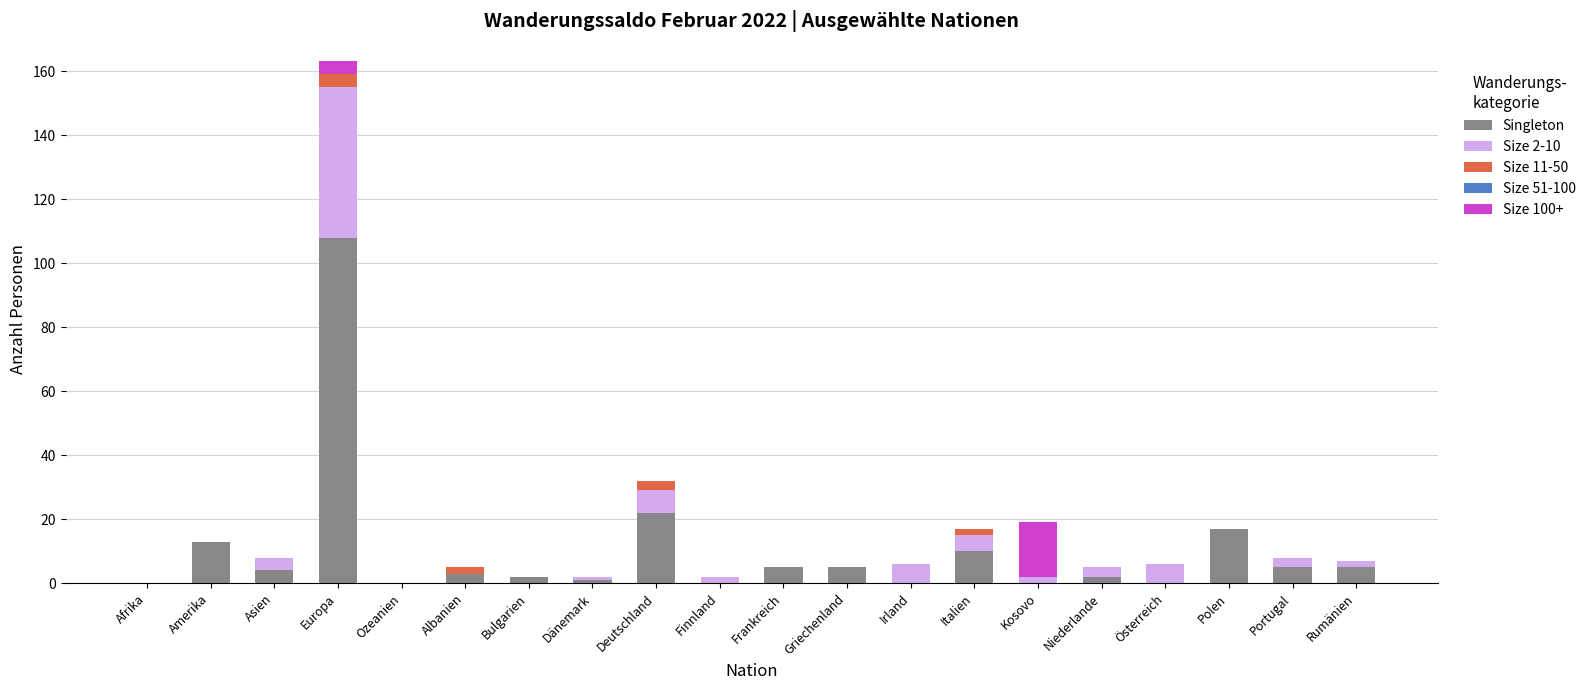

Is it true that Singleton equals -37 at Irland?

False